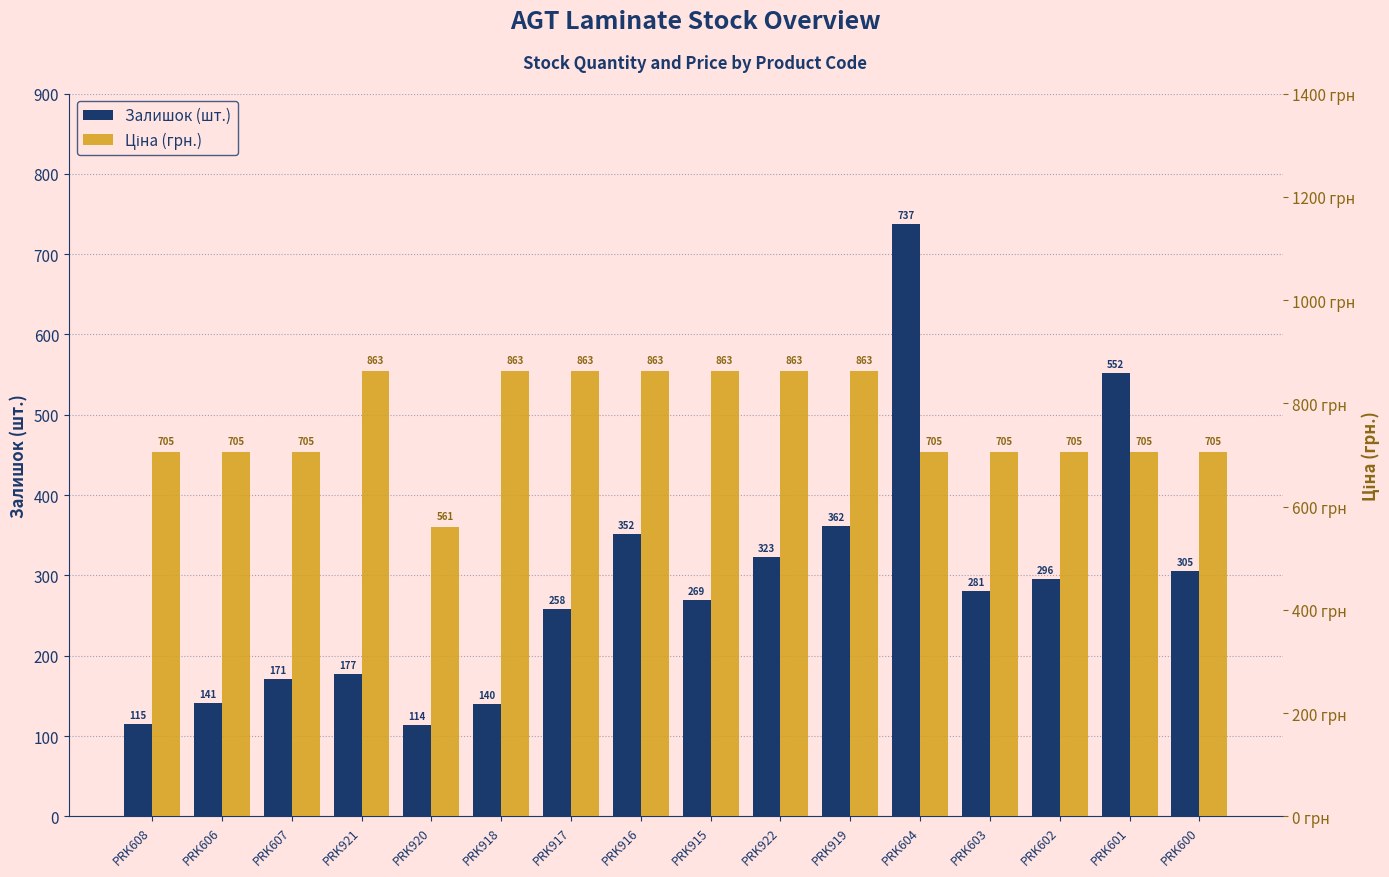

Where does the Залишок (шт.) series first go above 281?

PRK916